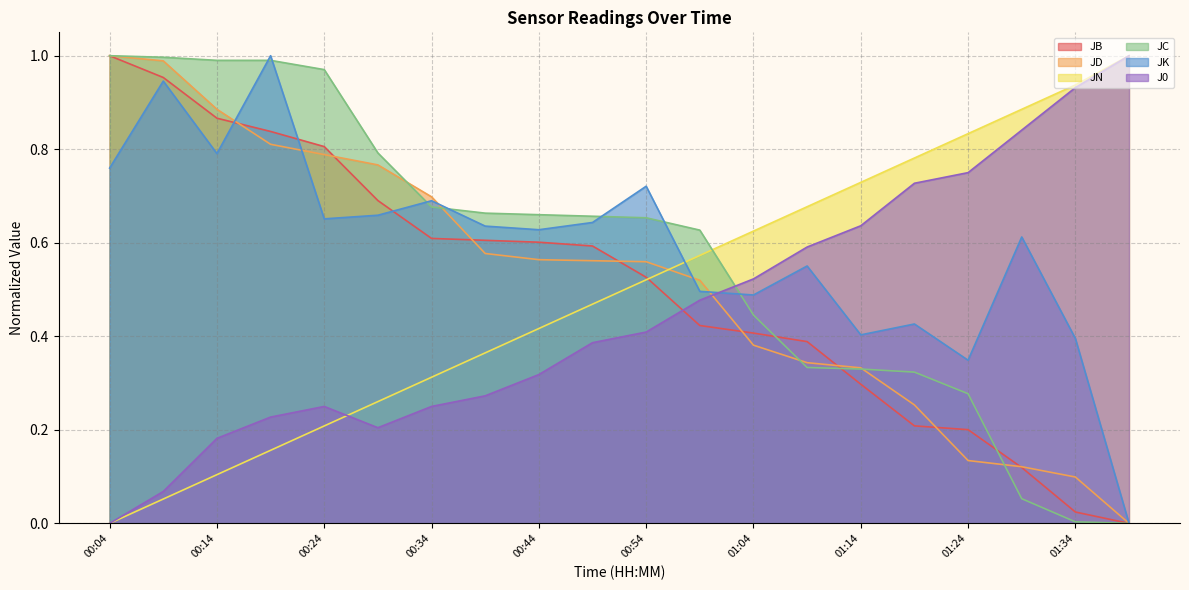

What is the difference between the JC values at 00:34 and 01:39?

0.7